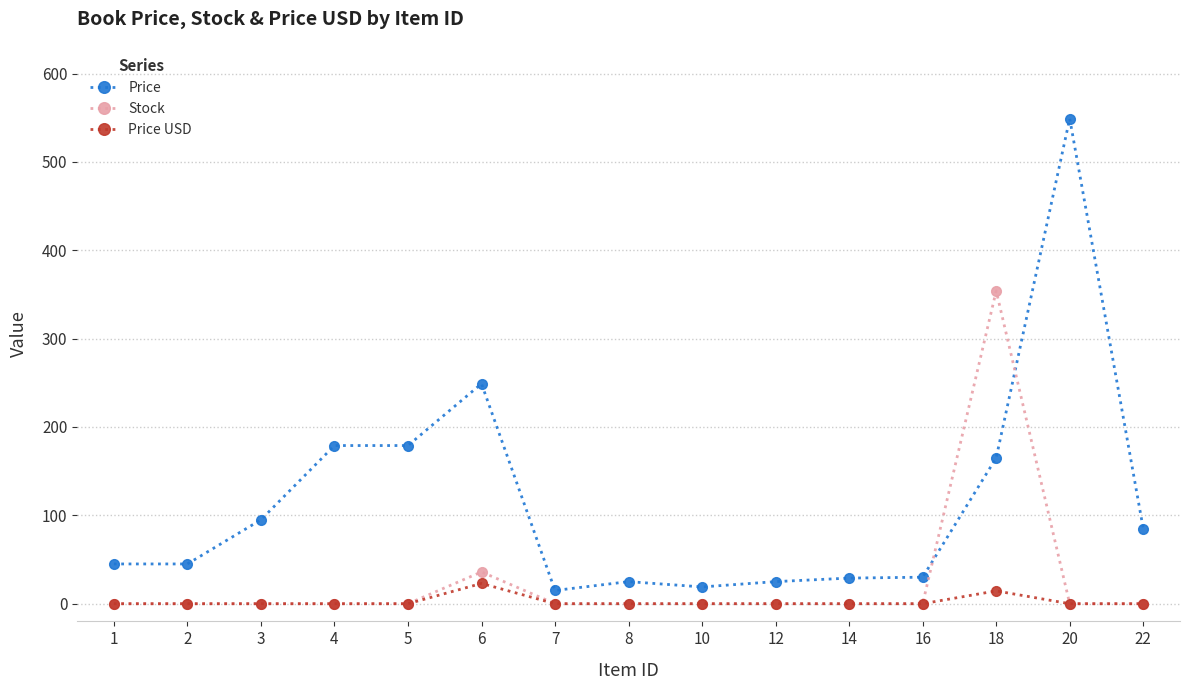

At which label is Stock closest to 177?

6